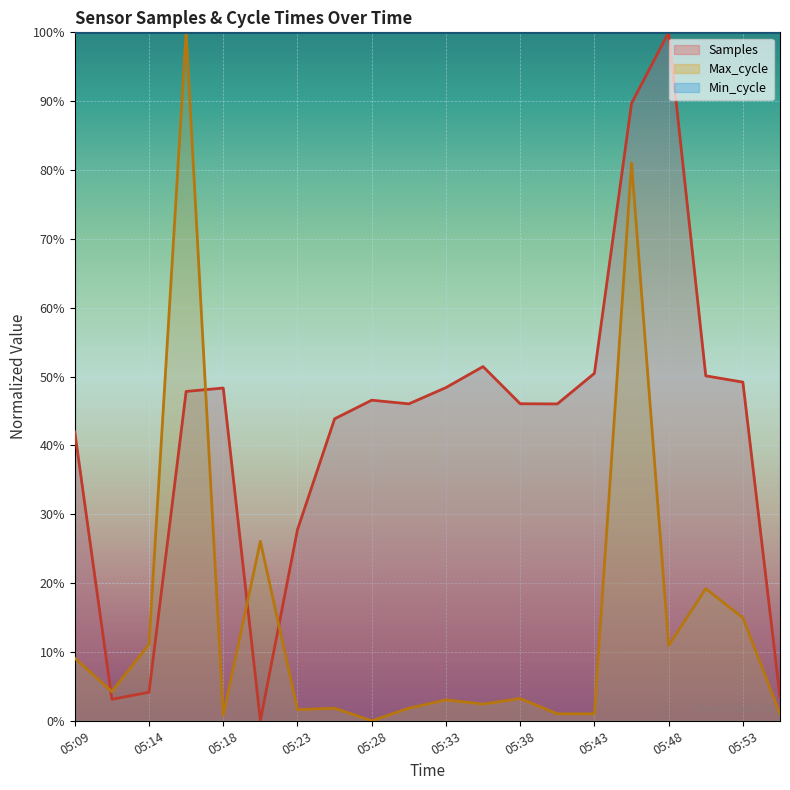

What is the difference between the highest and lowest values at 05:28?

0.5